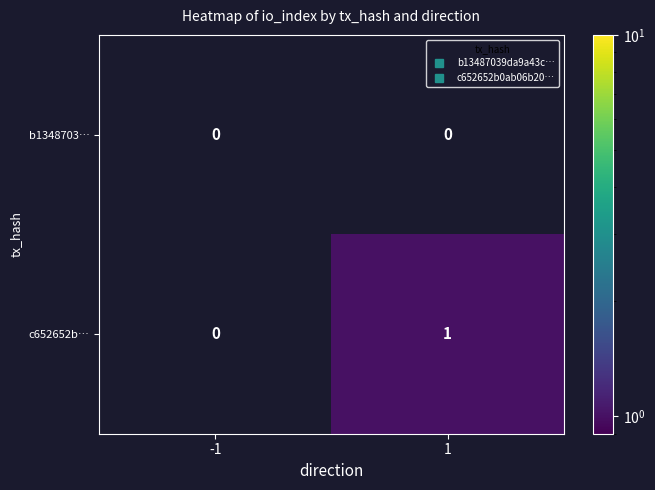

Is the value of b1348703… at 1 greater than the value of c652652b… at 1?

No